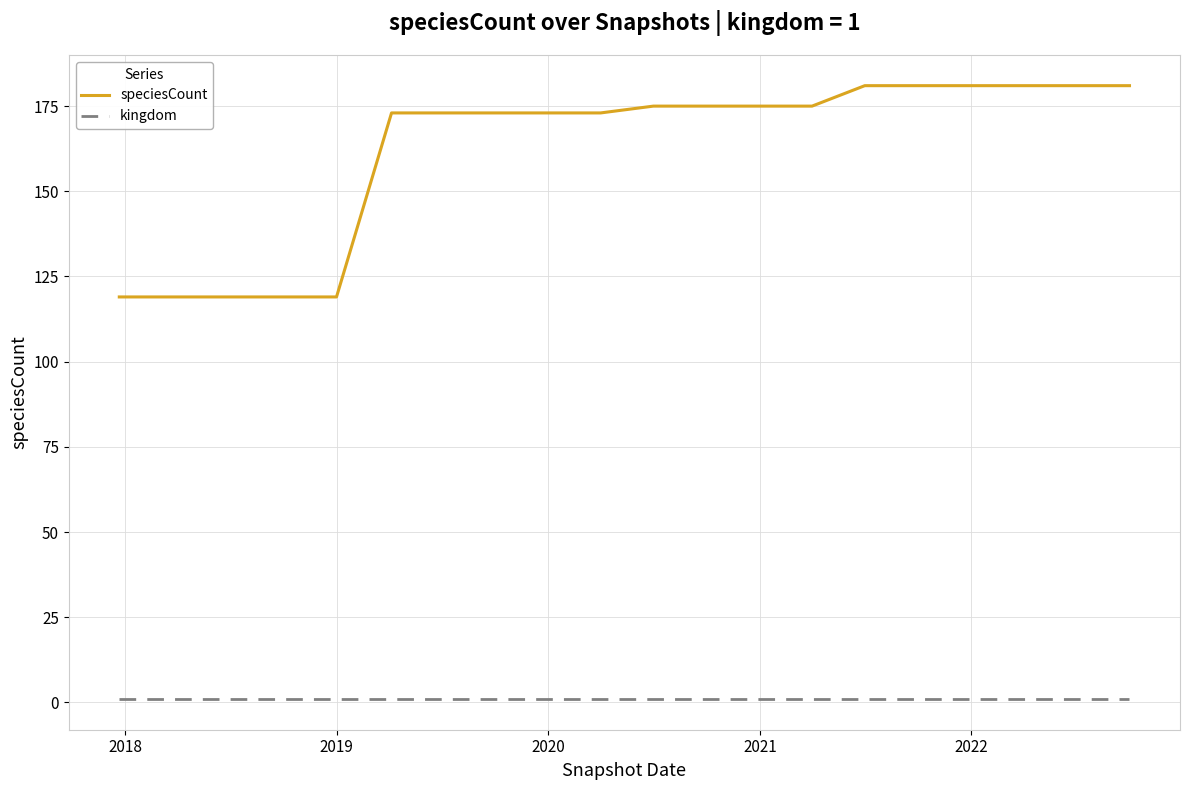

Rank the series by their average value, from highest to lowest.

speciesCount, kingdom